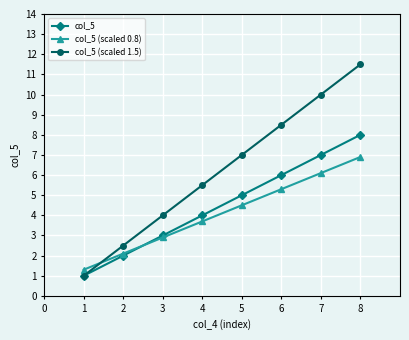

Between 5 and 8, which series saw the biggest shift?

col_5 (scaled 1.5)